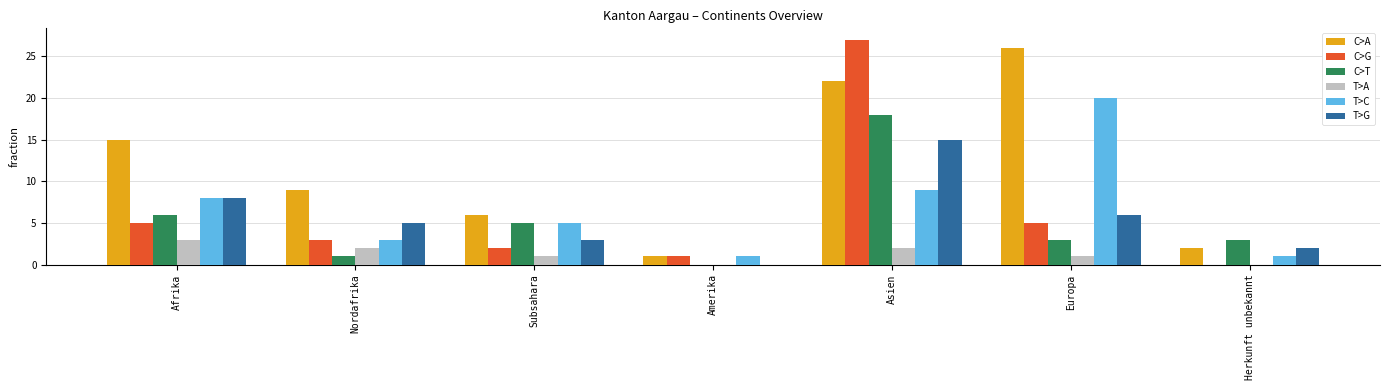

What is the highest value of the T>C series?

20